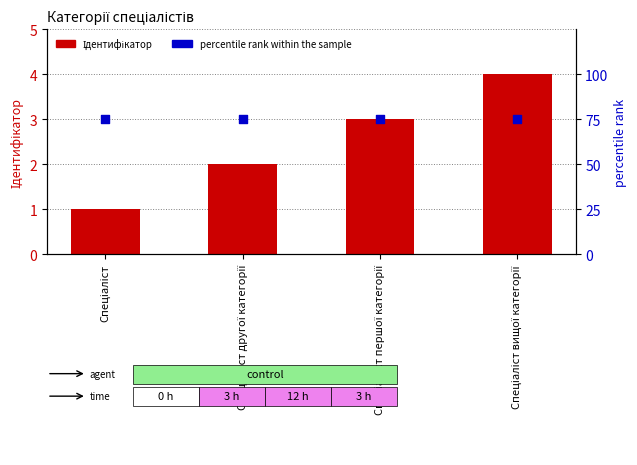

Is the value of Ідентифікатор at Спеціаліст greater than the value of percentile rank within the sample at Спеціаліст?

No